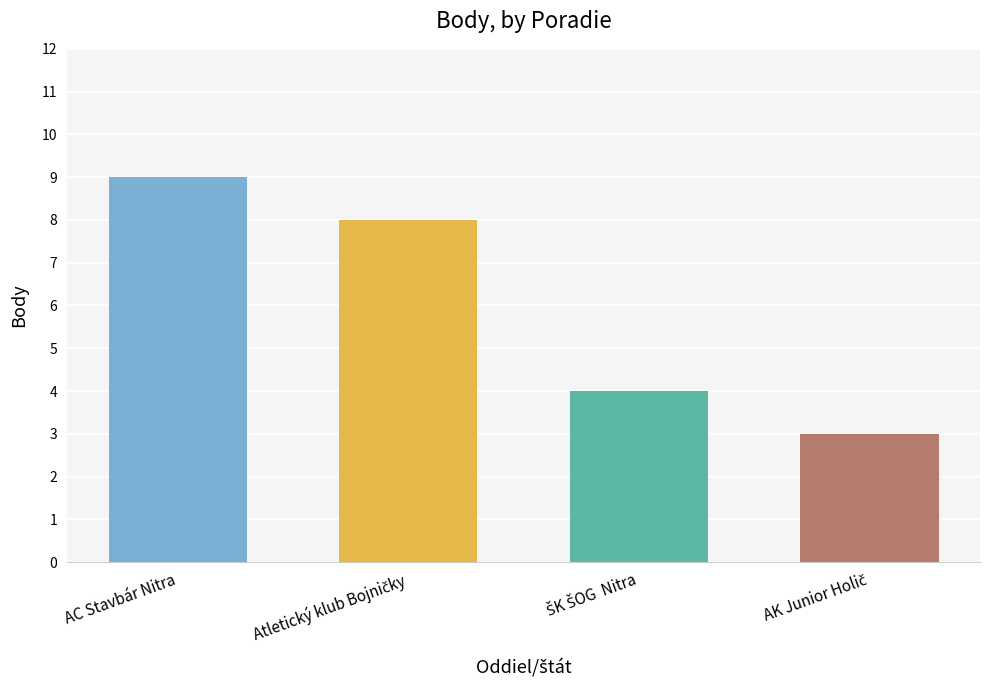

What is the label of the 4th bar from the left?

AK Junior Holič